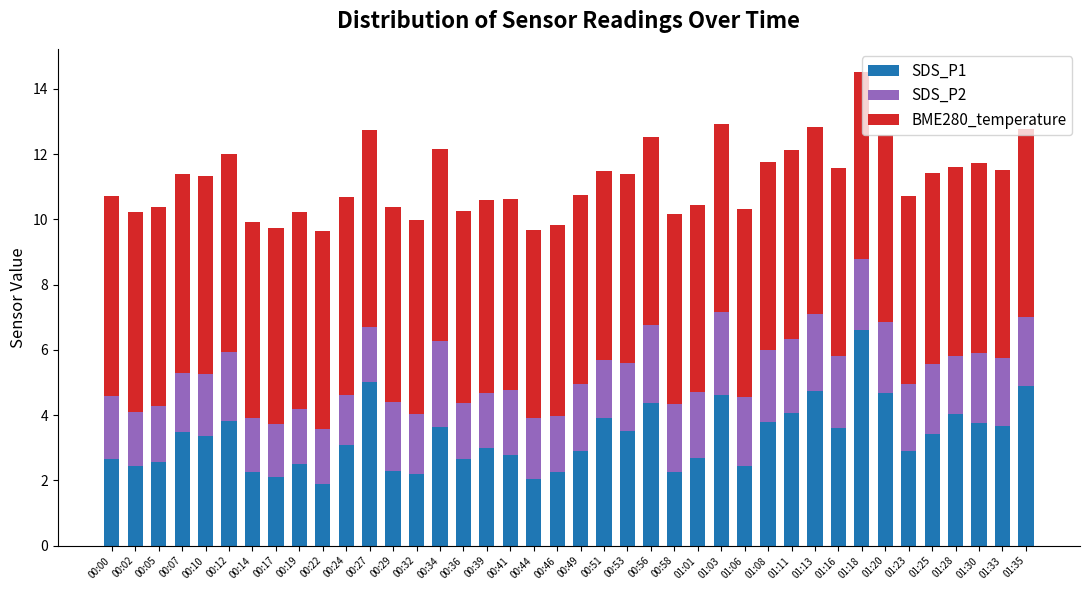

At which category is the sum across all series the highest?

01:18